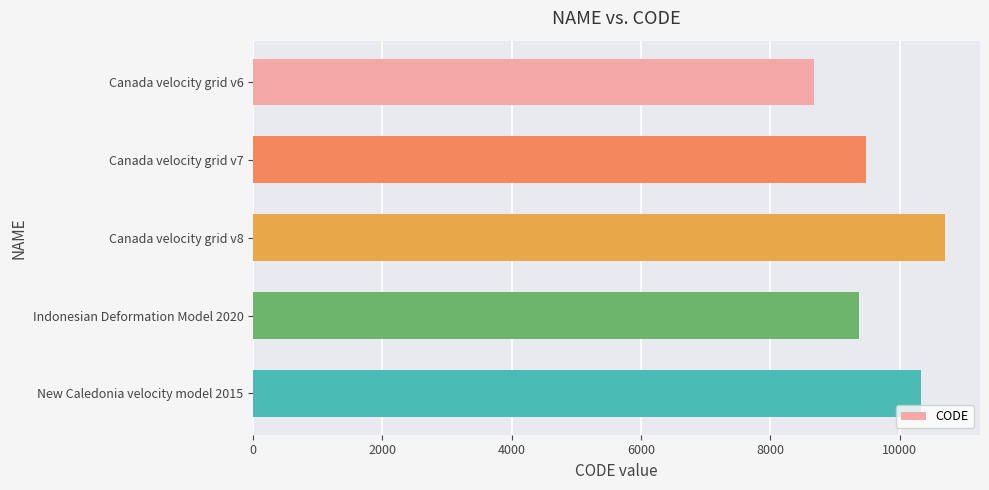

Is it true that the value at Canada velocity grid v6 is 8676?

True